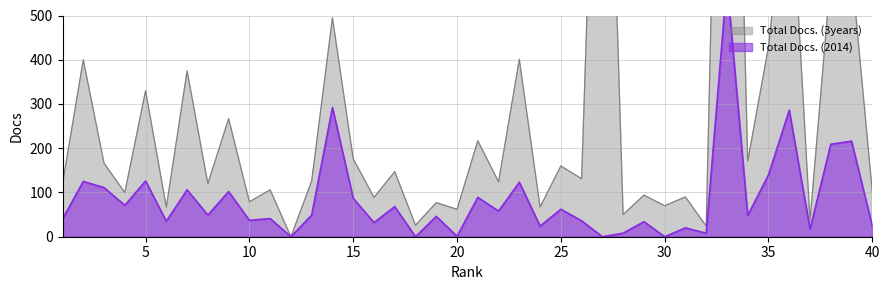

Is the value of Total Docs. (3years) at 21 greater than the value of Total Docs. (2014) at 6?

Yes